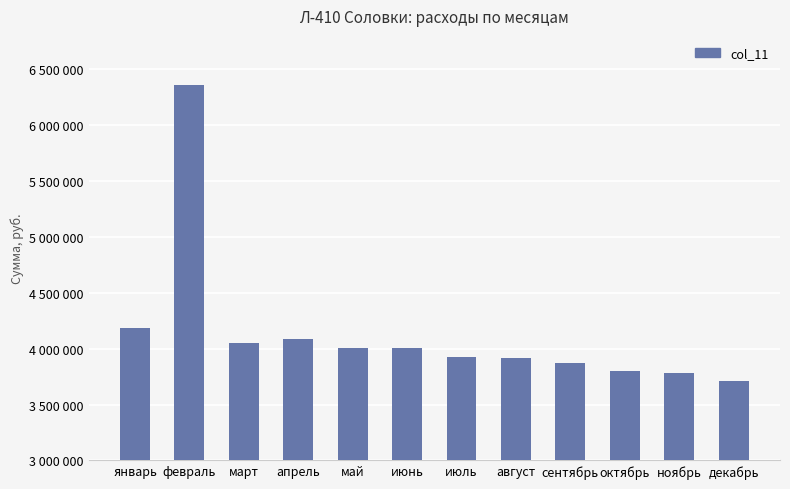

Reading left to right, what are all the values shown in this chart?

январь=4185838	февраль=6358036	март=4048210	апрель=4090042	май=4008834	июнь=4005350	июль=3925826	август=3918514	сентябрь=3874494	октябрь=3797572	ноябрь=3784345	декабрь=3709217